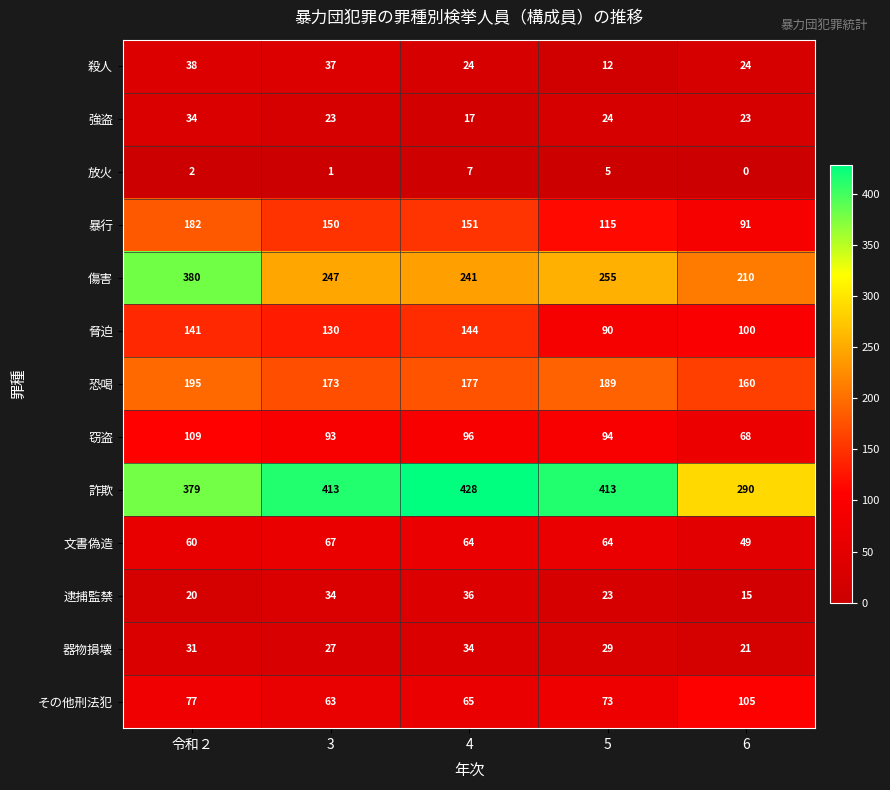

Count the number of data series in this chart.

13